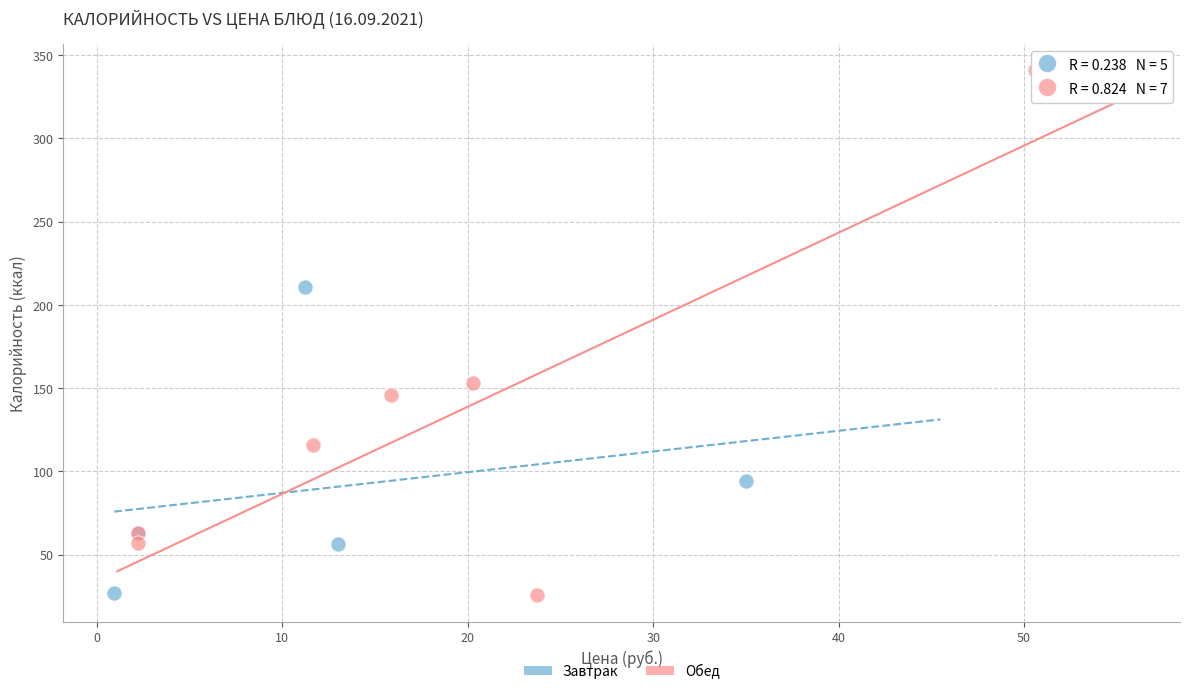

Which series has the widest spread of Y values?

Обед